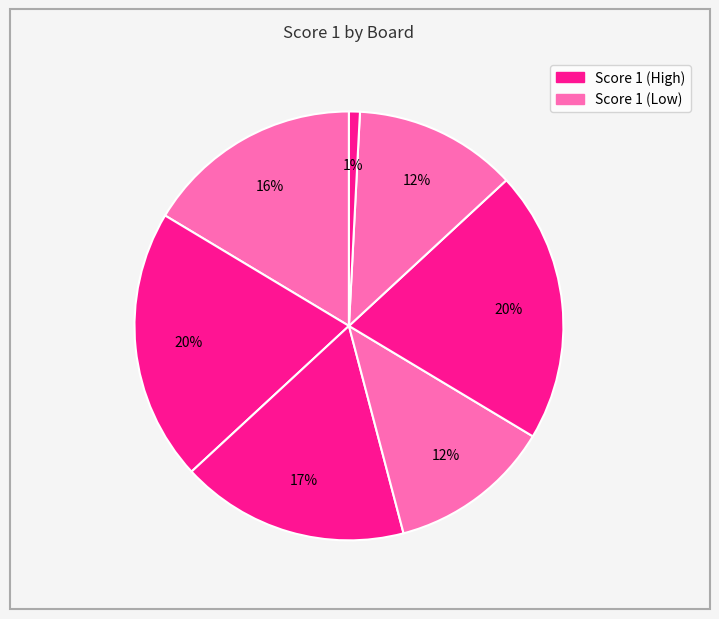

How many segments does this pie chart have?

7